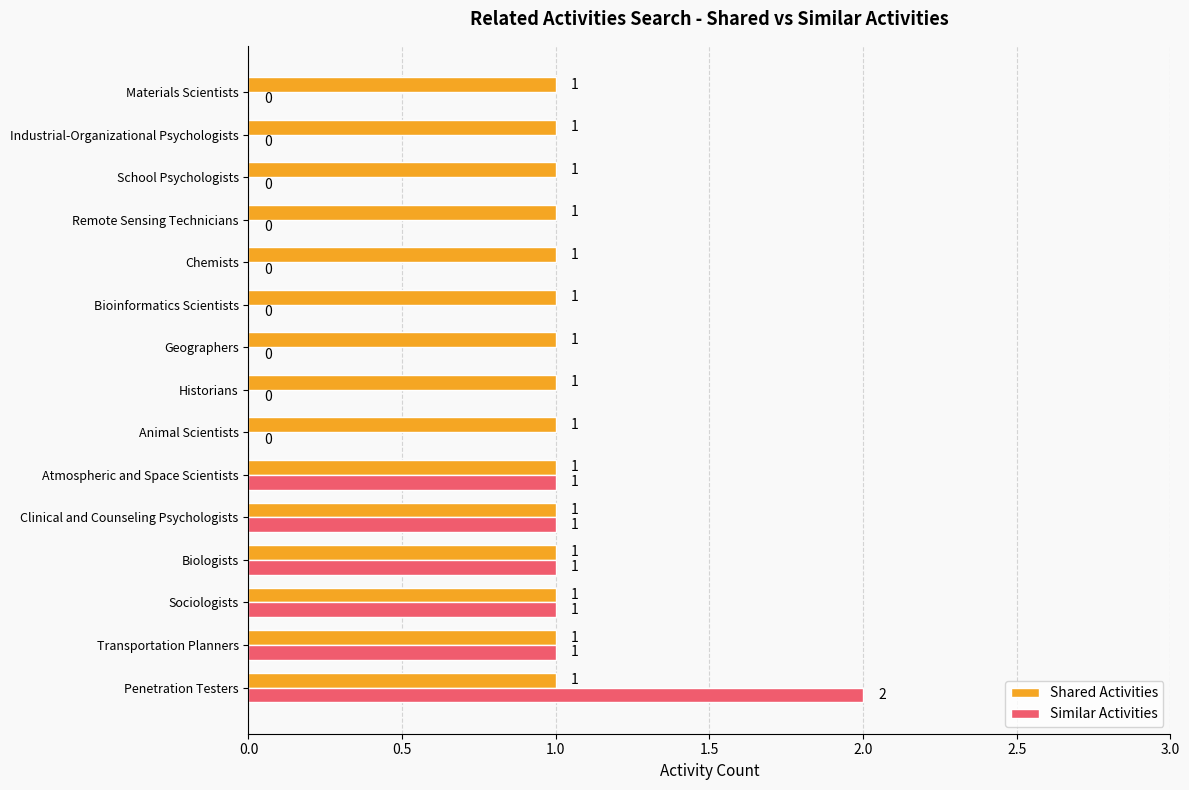

Is the value of Similar Activities at Remote Sensing Technicians greater than the value of Shared Activities at Remote Sensing Technicians?

No